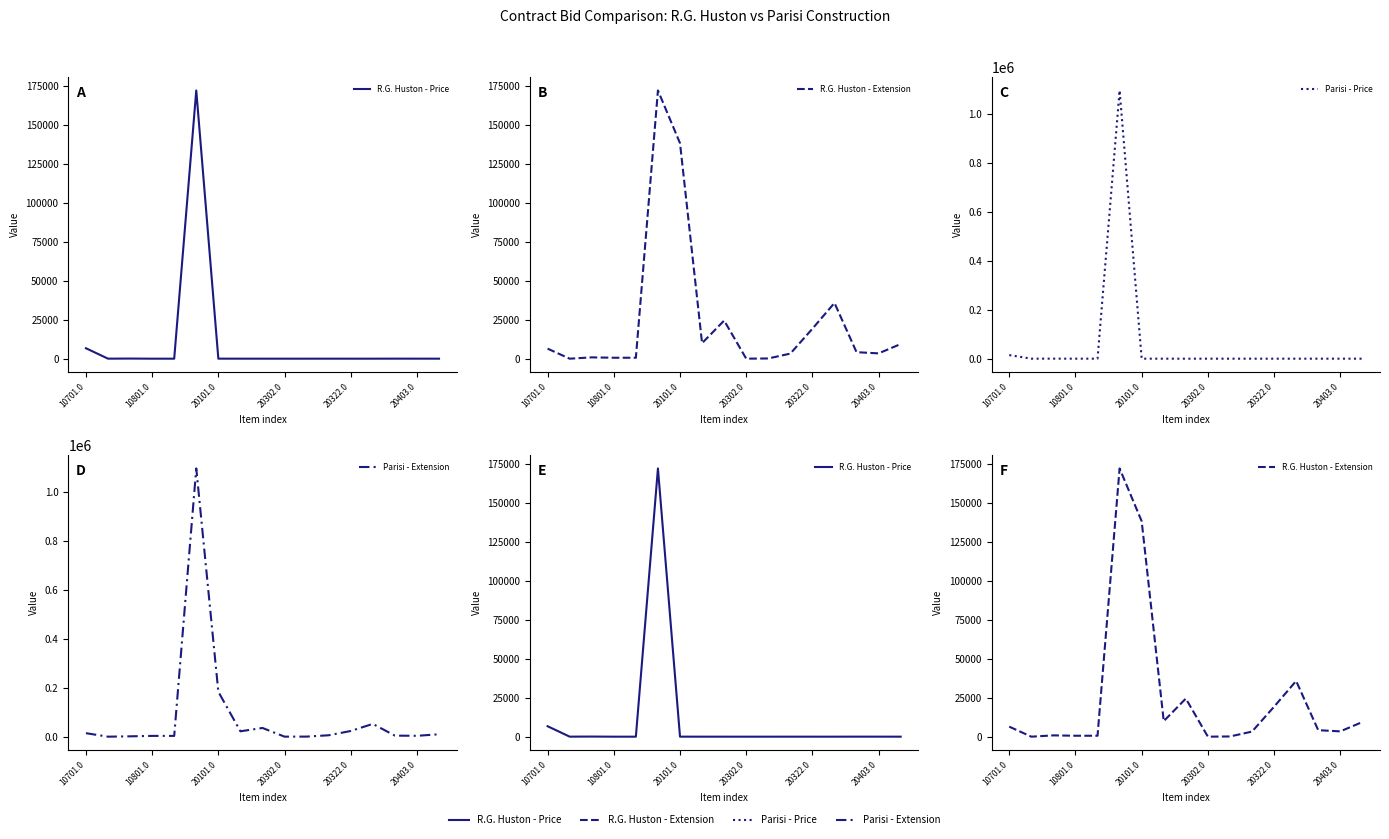

How many values in the Parisi - Price series exceed 16?

9